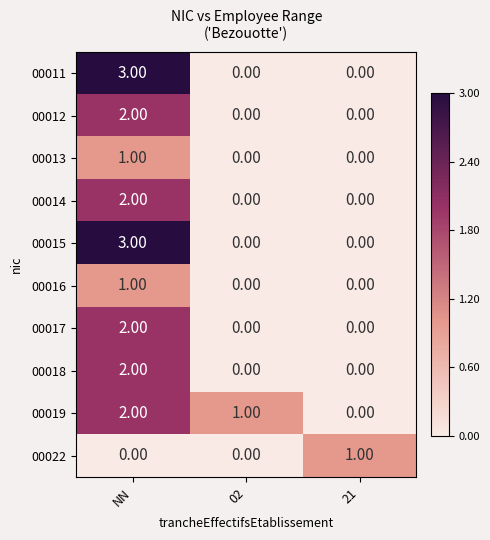

What is the difference between the highest and lowest values at NN?

3